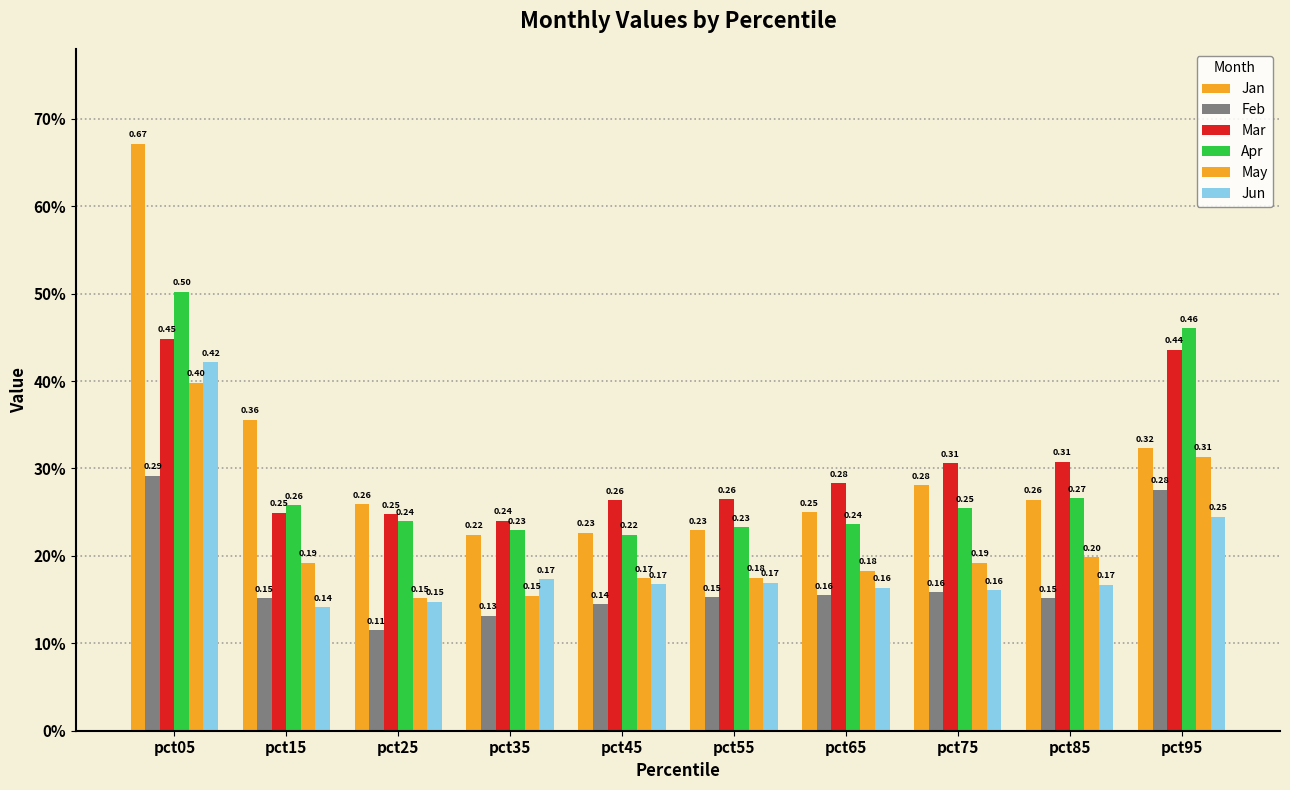

At how many categories does at least one series exceed 0?

10